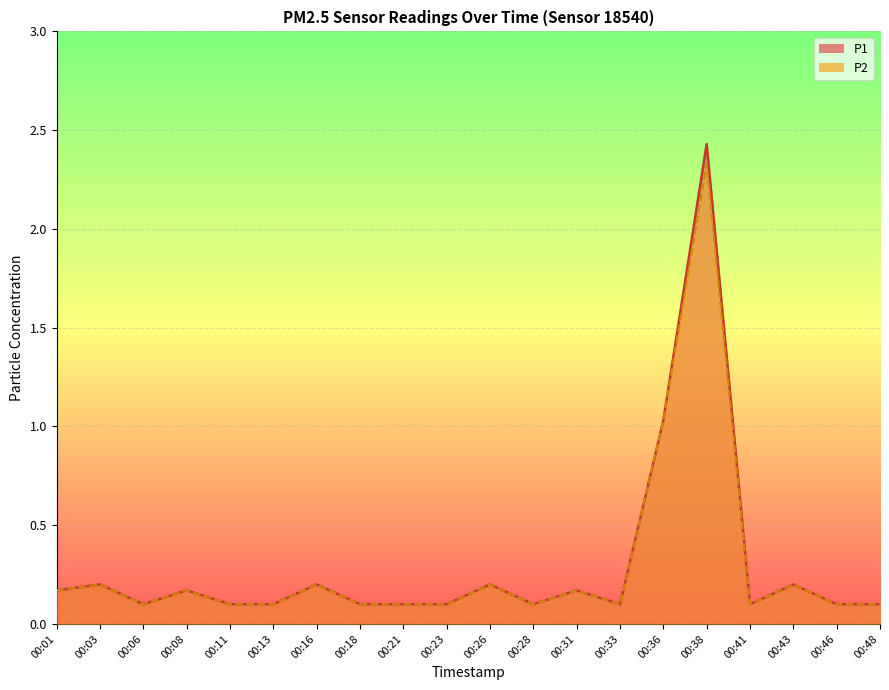

What is the highest value of the P1 series?

2.4